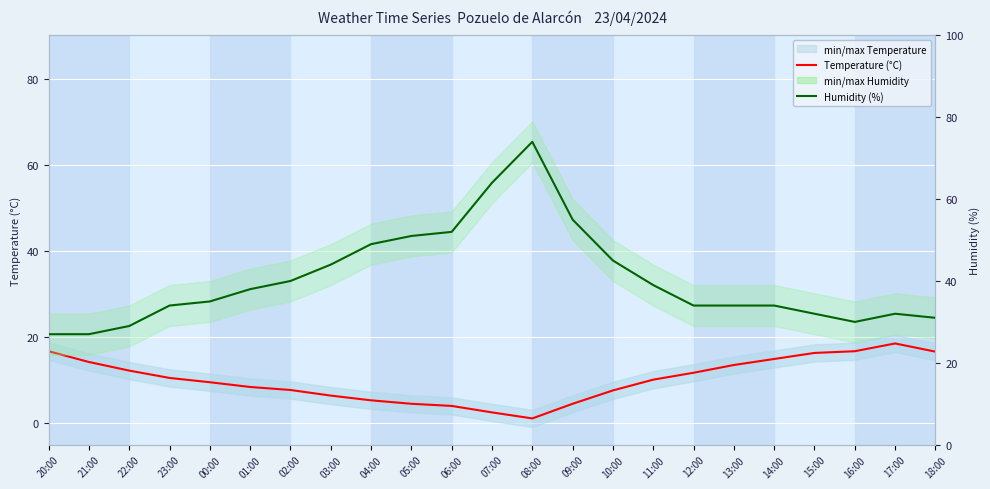

What is the label of the 18th point from the right?

01:00